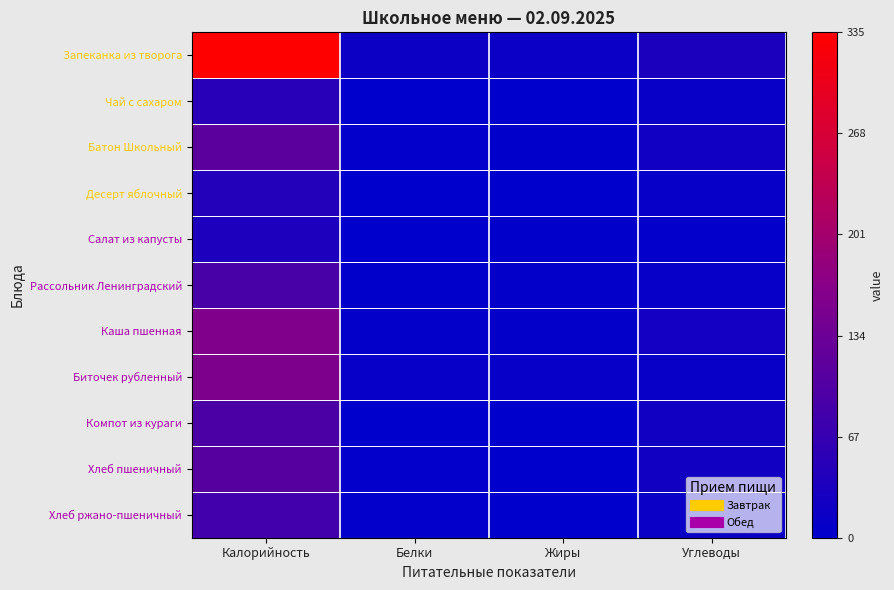

Reading left to right, extract all data points from this chart.

Запеканка из творога: Калорийность=334.6	Белки=15.7	Жиры=14.7	Углеводы=34.9
Чай с сахаром: Калорийность=48.5	Белки=0.1	Жиры=0.0	Углеводы=12.0
Батон Школьный: Калорийность=114.0	Белки=3.2	Жиры=1.6	Углеводы=21.9
Десерт яблочный: Калорийность=44.4	Белки=0.4	Жиры=0.4	Углеводы=9.8
Салат из капусты: Калорийность=36.2	Белки=0.8	Жиры=1.9	Углеводы=3.9
Рассольник Ленинградский: Калорийность=89.4	Белки=1.7	Жиры=4.8	Углеводы=9.8
Каша пшенная: Калорийность=157.5	Белки=4.2	Жиры=5.0	Углеводы=23.9
Биточек рубленный: Калорийность=154.3	Белки=9.3	Жиры=8.0	Углеводы=11.4
Компот из кураги: Калорийность=93.0	Белки=0.8	Жиры=0.0	Углеводы=22.4
Хлеб пшеничный: Калорийность=108.5	Белки=3.4	Жиры=0.5	Углеводы=22.6
Хлеб ржано-пшеничный: Калорийность=80.4	Белки=3.1	Жиры=0.6	Углеводы=15.1